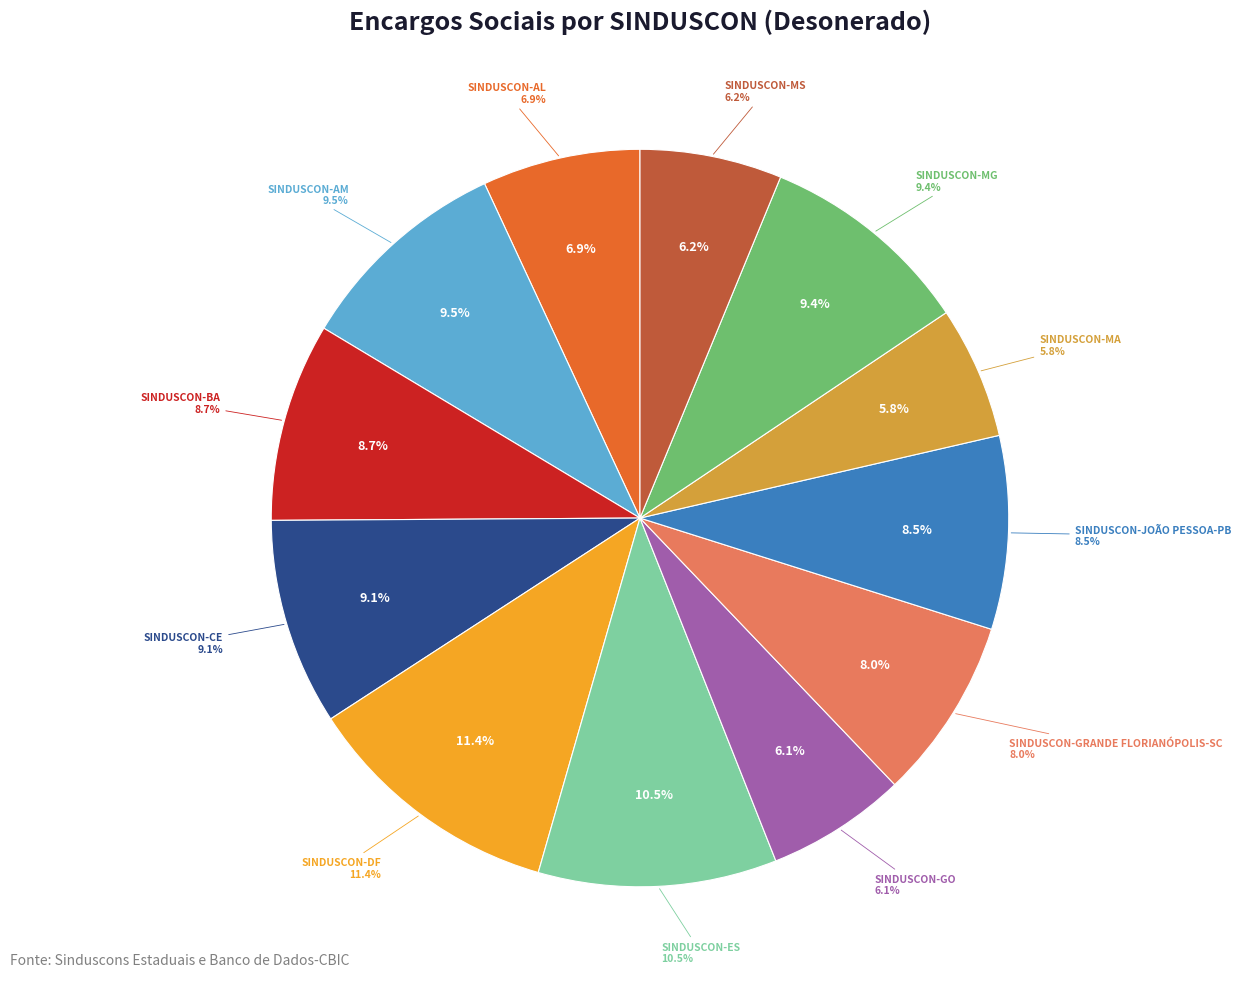

Which category has the smallest portion of the pie?

SINDUSCON-MA